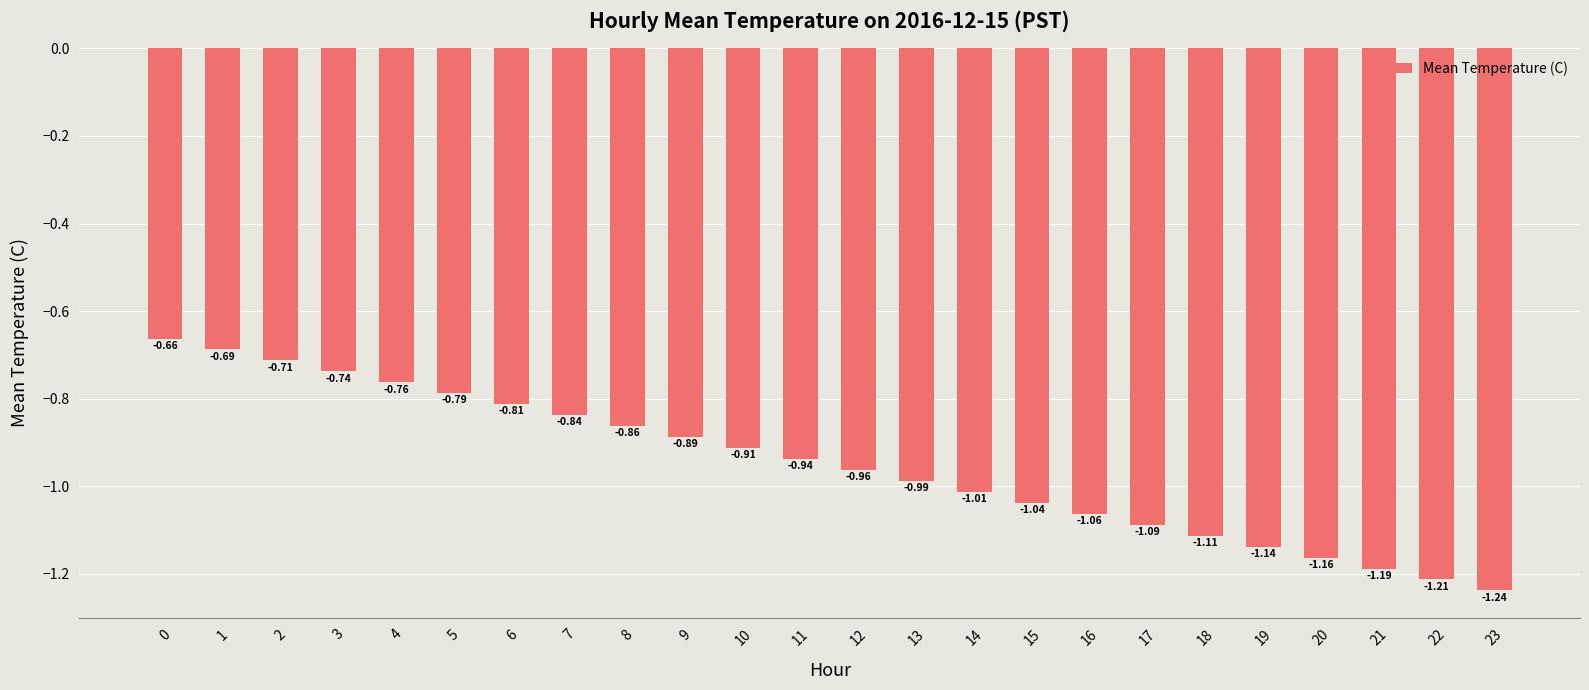

List the labels in order of value, smallest first.

23, 22, 21, 20, 19, 18, 17, 16, 15, 14, 13, 12, 11, 10, 9, 8, 7, 6, 5, 4, 3, 2, 1, 0